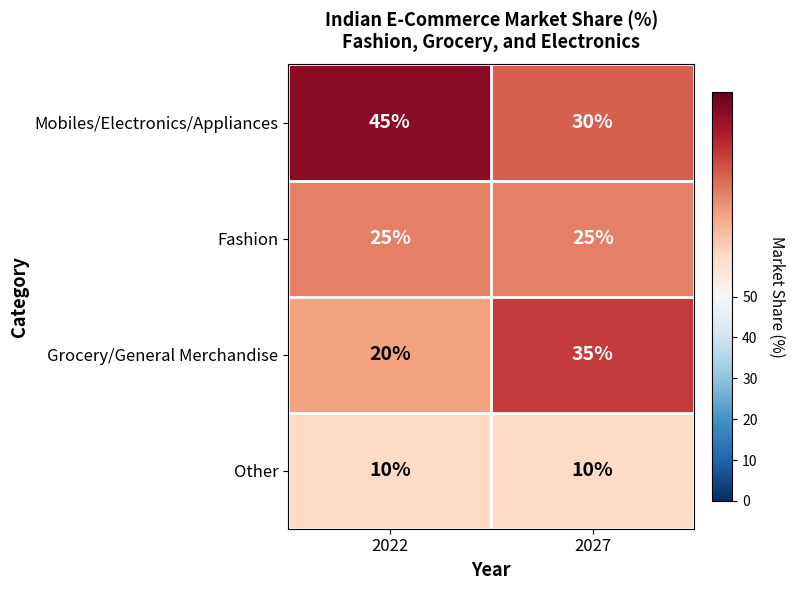

Read the Fashion value at 2022.

25